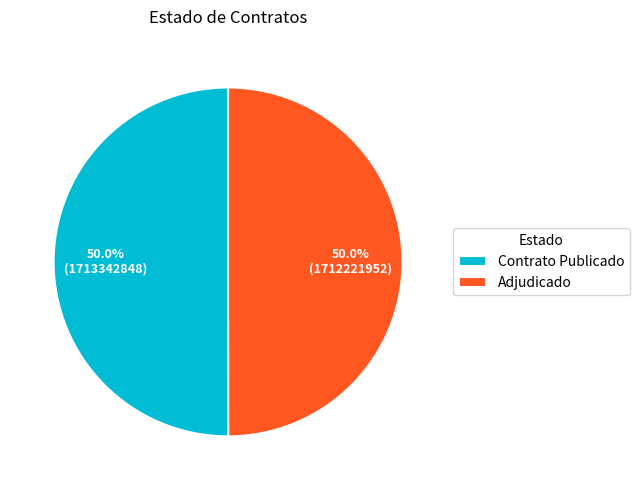

Is the sum of Adjudicado and Contrato Publicado greater than half?

Yes